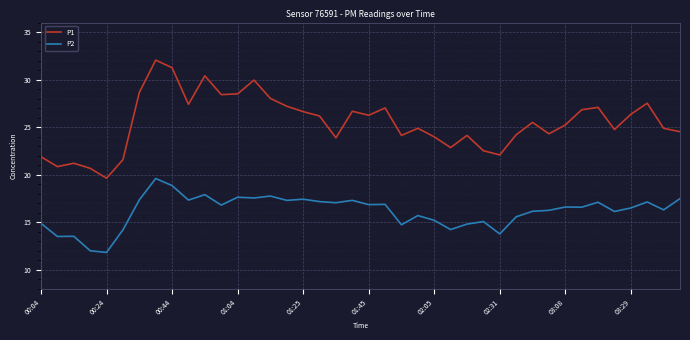

Which series has the largest total across all categories?

P1